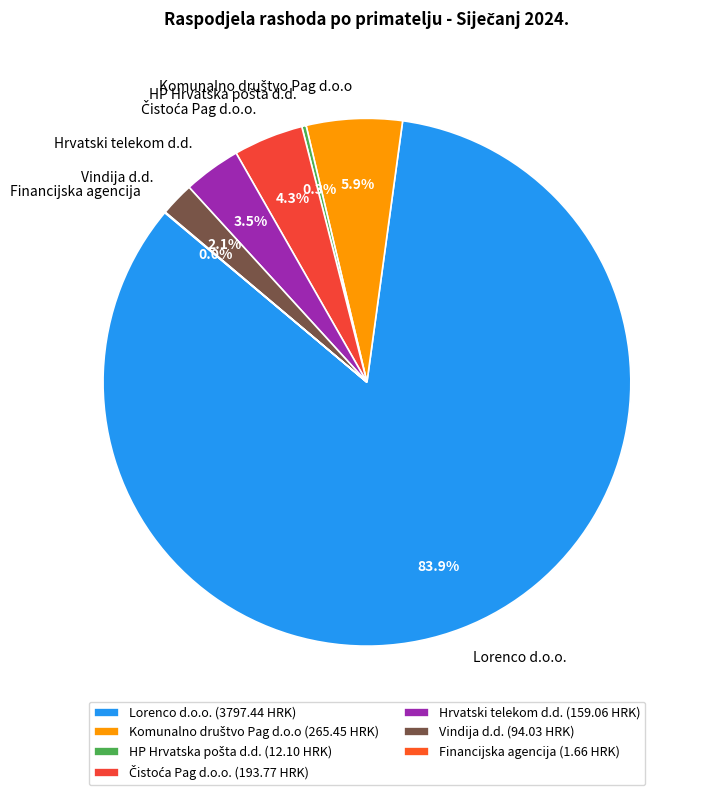

Is there any slice that represents more than half of the pie?

Yes